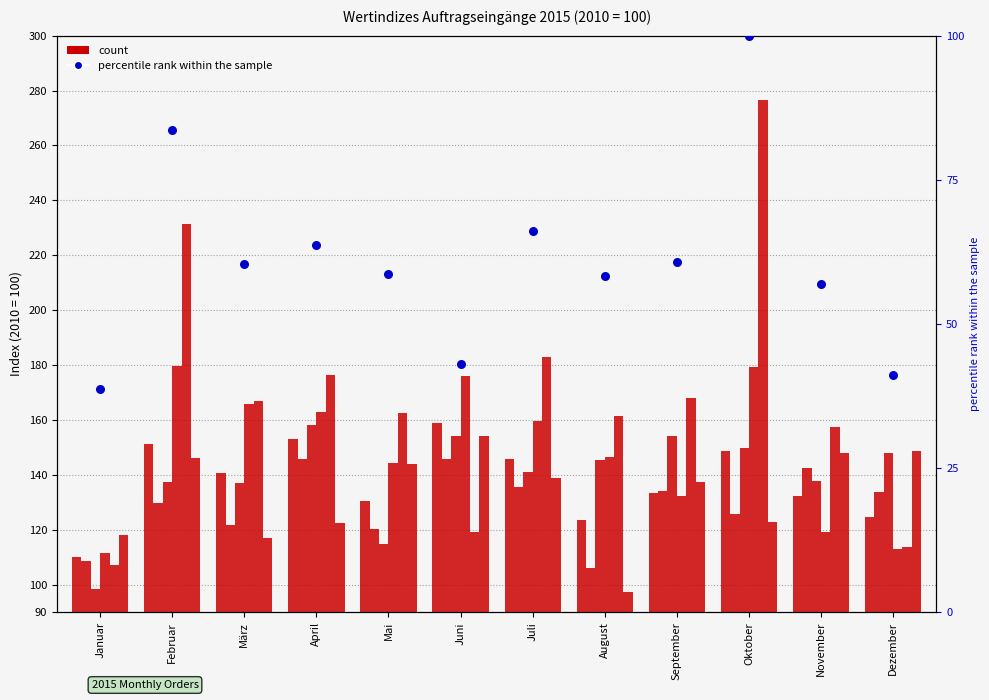

At which category is the sum across all series the highest?

Oktober